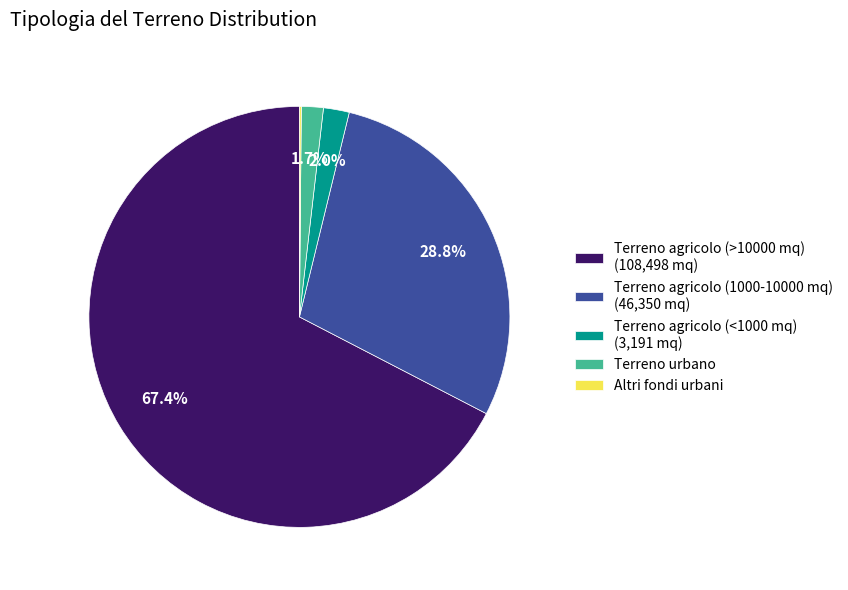

What percentage is NOT represented by Terreno agricolo (1000-10000 mq) (46,350 mq)?

71.2%